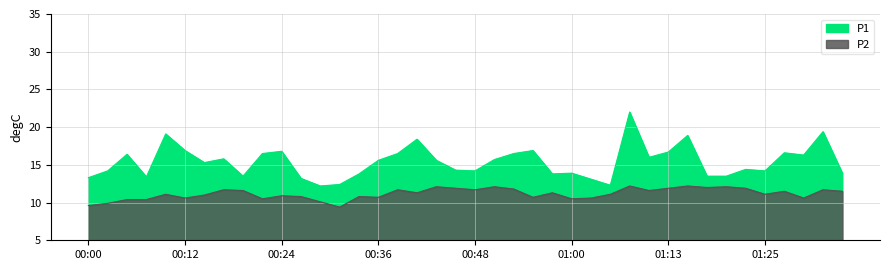

Rank the categories by P1 value from lowest to highest.

00:29, 01:05, 00:31, 01:03, 00:26, 00:00, 00:07, 00:19, 01:18, 01:20, 00:34, 00:58, 01:00, 01:35, 00:02, 00:48, 01:25, 00:46, 01:23, 00:14, 00:36, 00:43, 00:51, 00:17, 01:10, 01:30, 00:05, 00:22, 00:39, 00:53, 01:28, 01:13, 00:24, 00:12, 00:56, 00:41, 01:15, 00:09, 01:32, 01:08